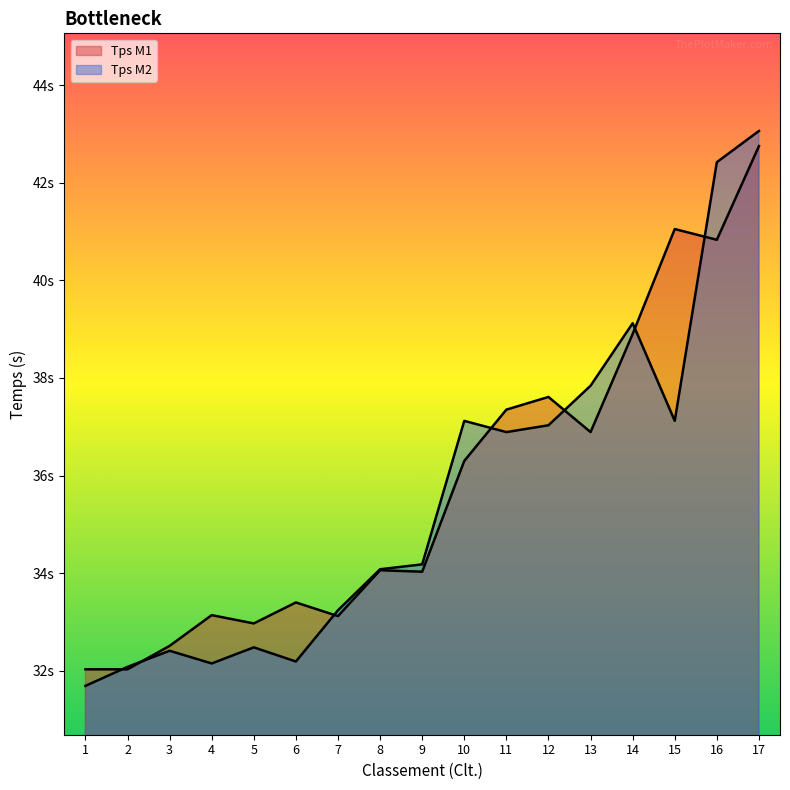

How many values in the Tps M1 series exceed 34?

10